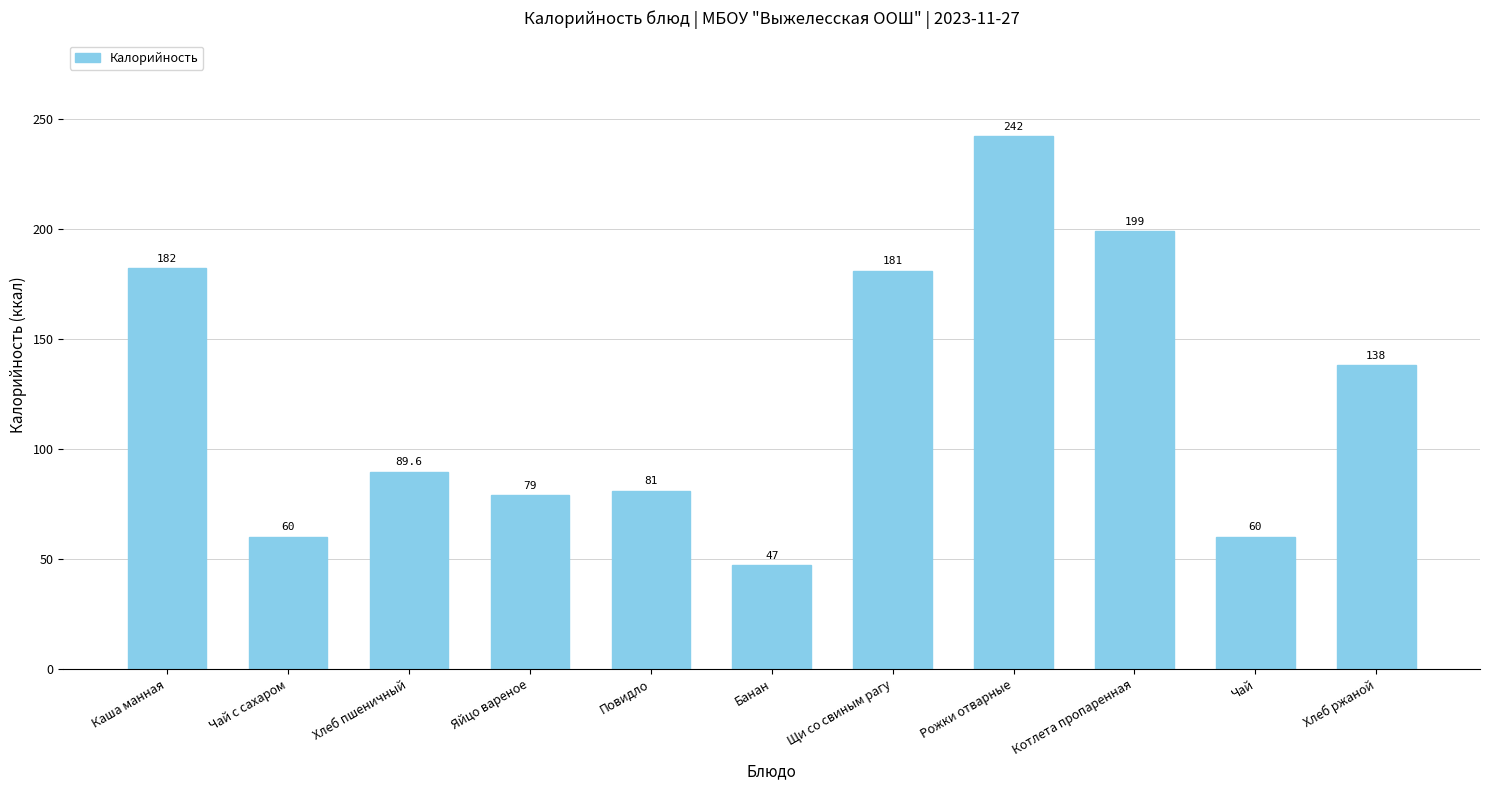

How many bars are there in total?

11